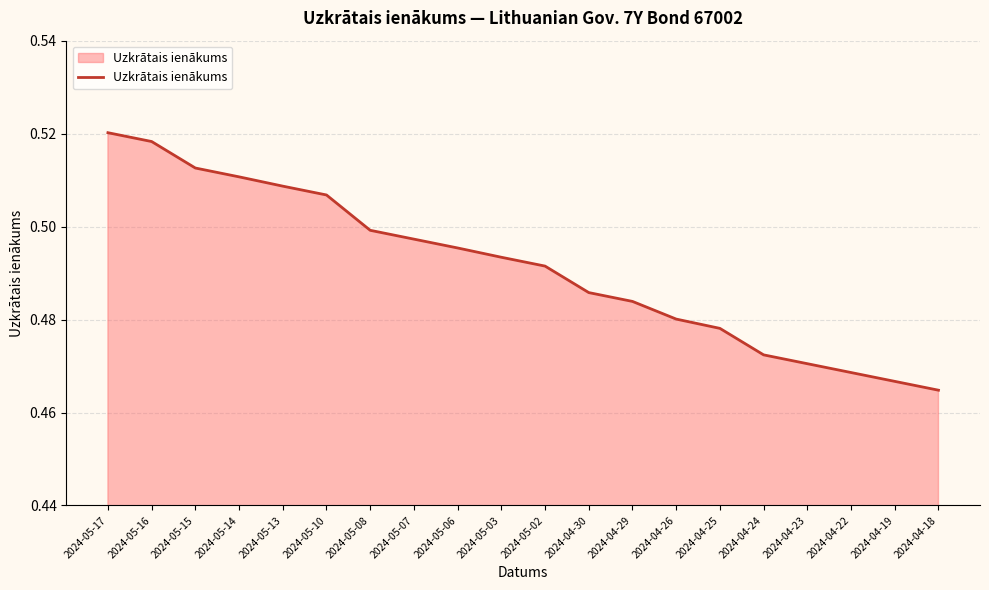

Is it true that the value at 2024-04-26 is 0.5?

True